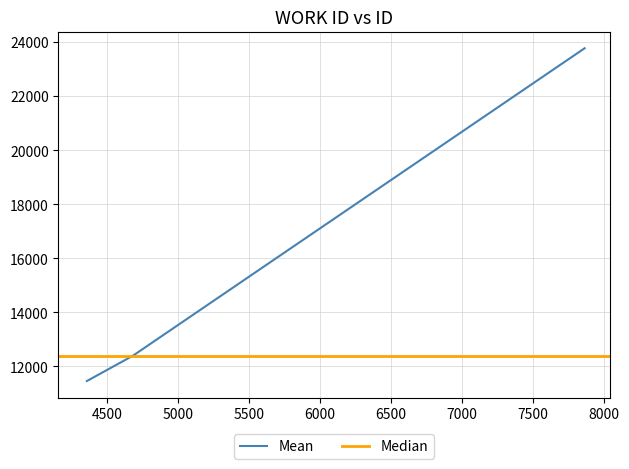

True or false: the data shows 6019 at 4360.

False